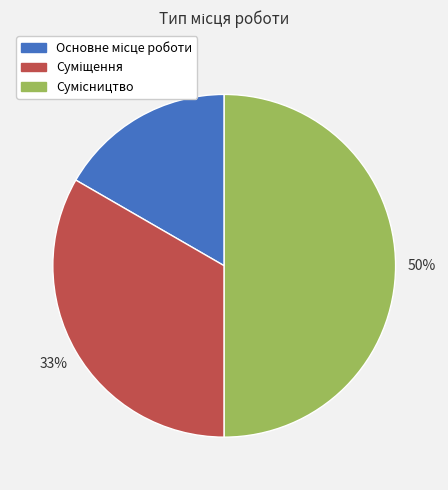

To the nearest percent, what is the average slice percentage?

33%